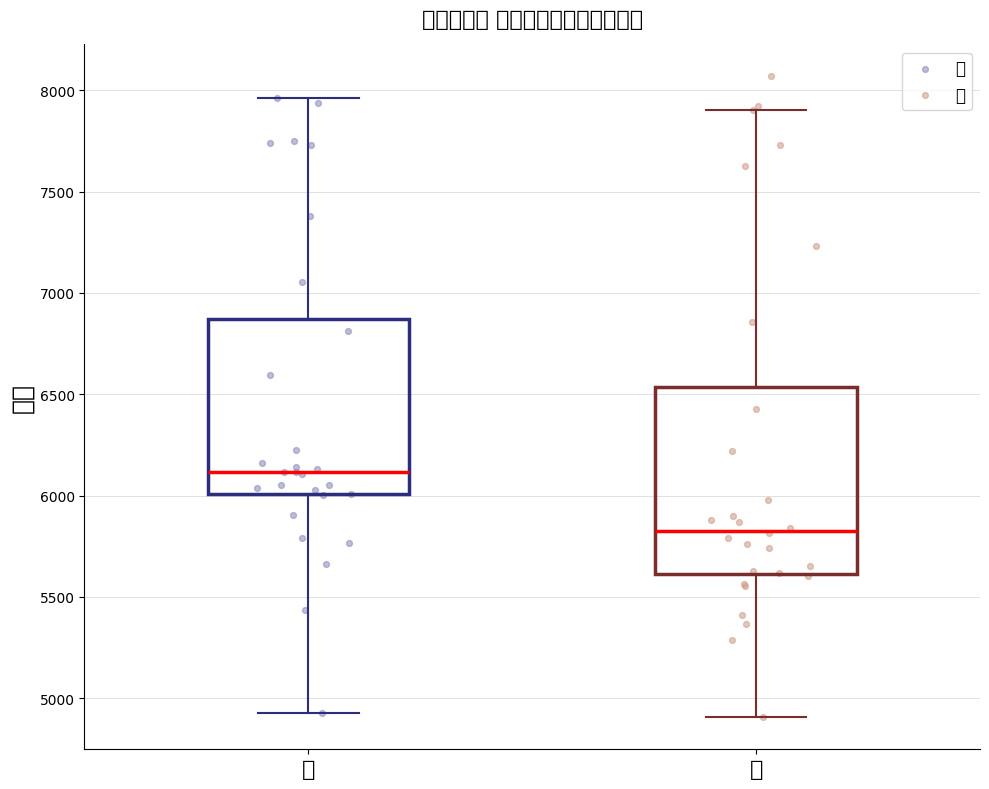

Where does the median line of the box for 女 sit on the y-axis? The values are not printed on the chart, so give them approximately, as read against the axis.

5850